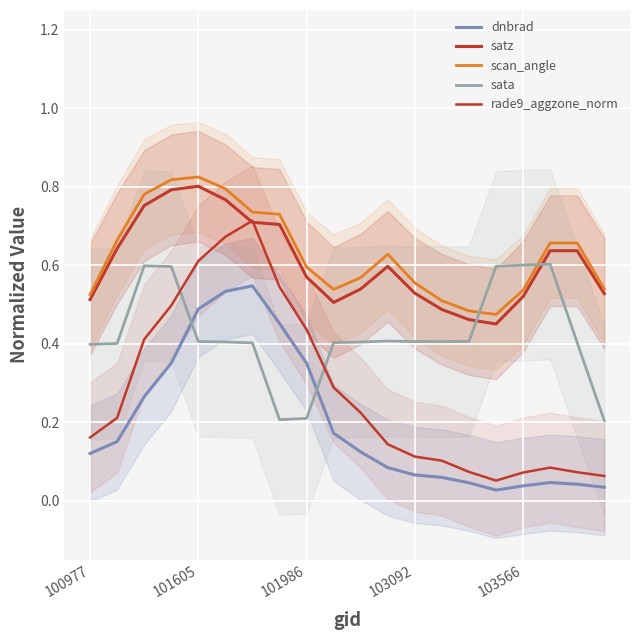

How many lines are shown in the chart?

5